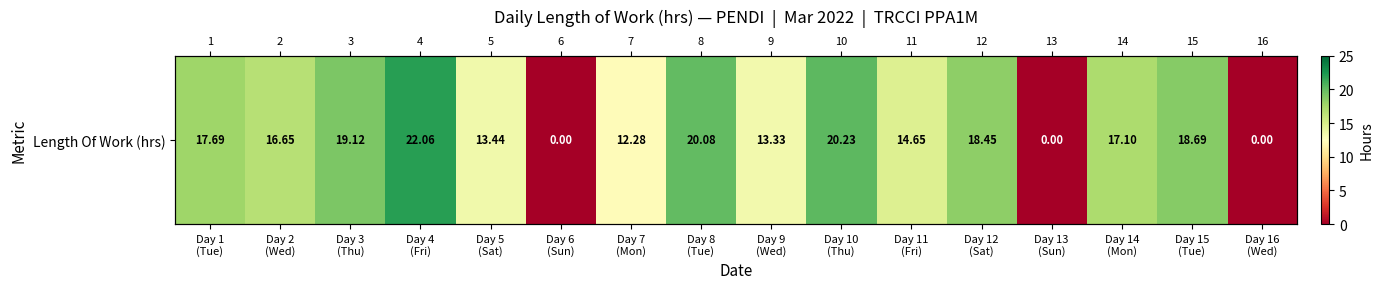

Reading left to right, what are all the values shown in this chart?

Day 1
(Tue)=17.7	Day 2
(Wed)=16.6	Day 3
(Thu)=19.1	Day 4
(Fri)=22.1	Day 5
(Sat)=13.4	Day 6
(Sun)=0.0	Day 7
(Mon)=12.3	Day 8
(Tue)=20.1	Day 9
(Wed)=13.3	Day 10
(Thu)=20.2	Day 11
(Fri)=14.7	Day 12
(Sat)=18.4	Day 13
(Sun)=0.0	Day 14
(Mon)=17.1	Day 15
(Tue)=18.7	Day 16
(Wed)=0.0